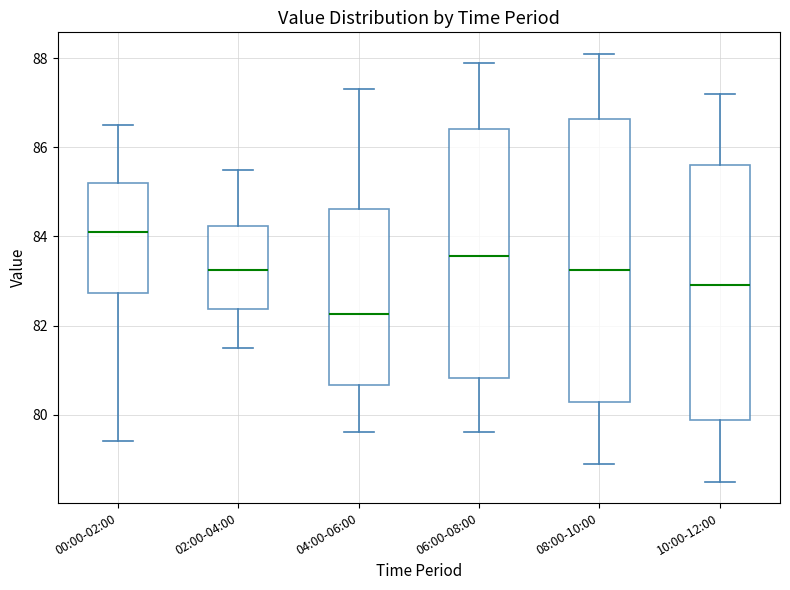

Which box's median line is the highest?

00:00-02:00